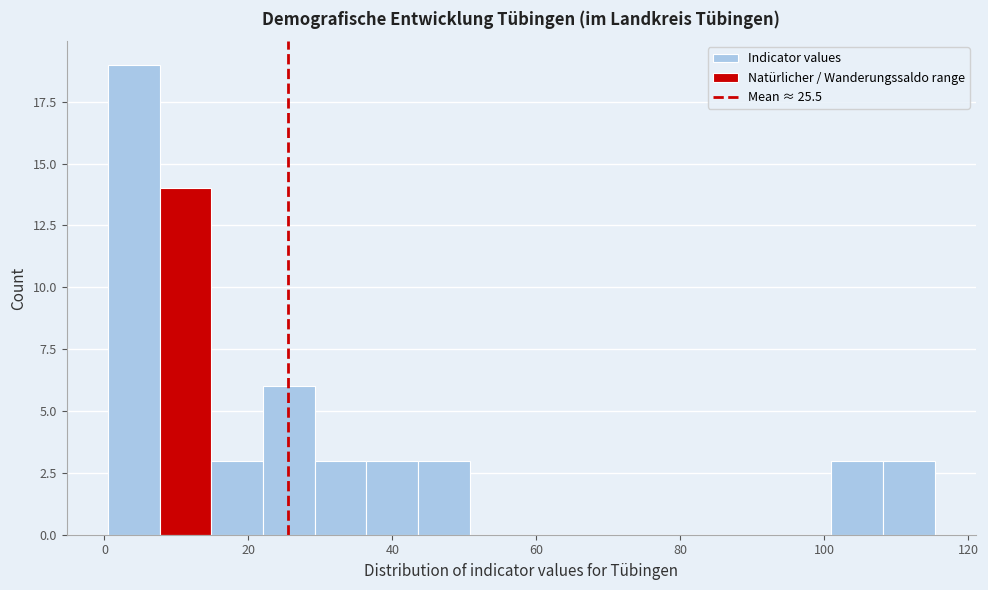

Around what value on the x-axis is the tallest bar? Give the approximate position of its centre, as read against the axis.

4